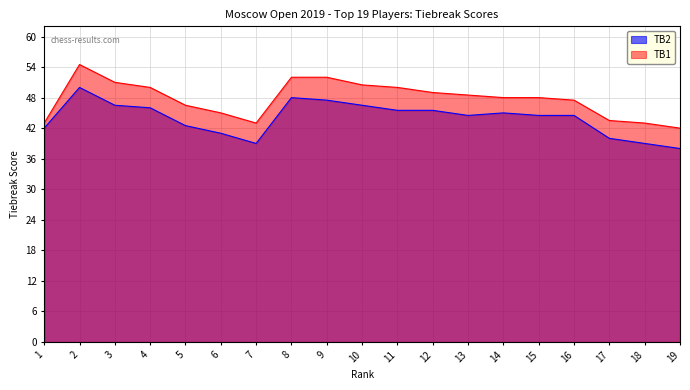

Is it true that TB2 equals 46.0 at 4?

True